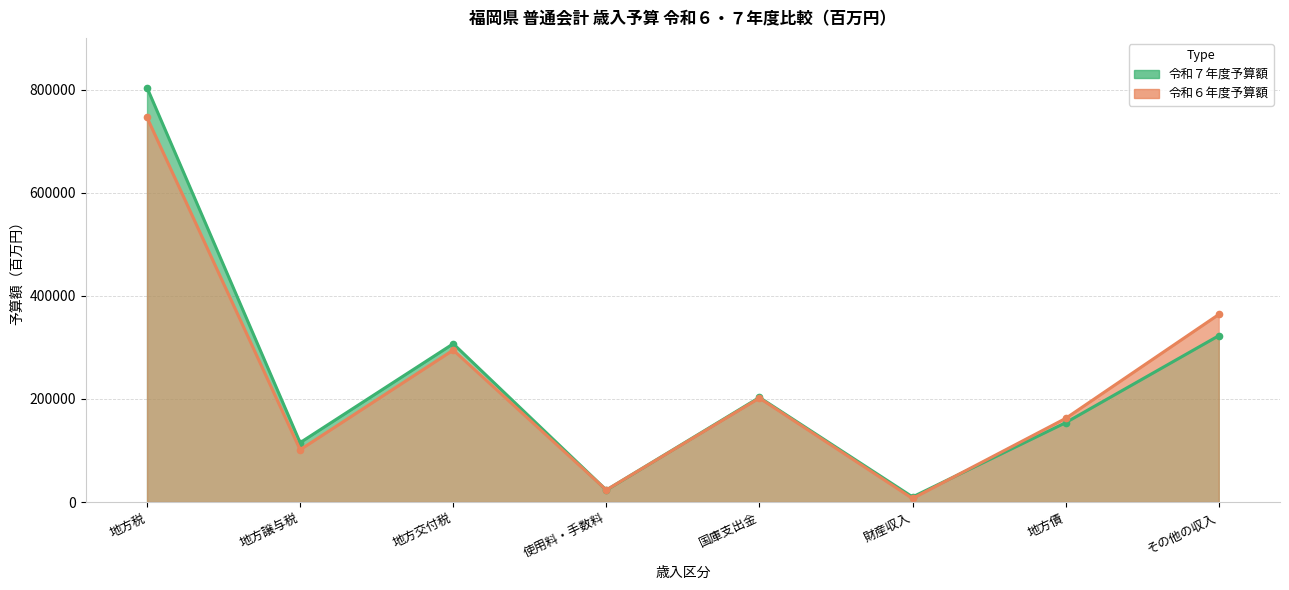

What is the sum of the 令和６年度予算額 values at 地方税 and 地方譲与税?

847588